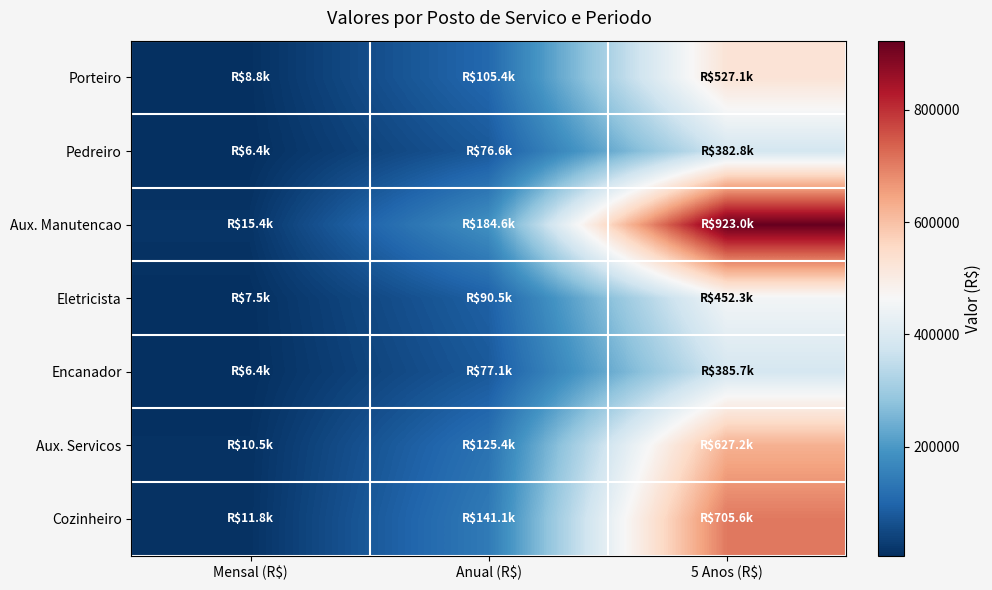

Reading left to right, list all the values displayed in this chart.

Porteiro: Mensal (R$)=8785.6	Anual (R$)=105427.0	5 Anos (R$)=527135.0
Pedreiro: Mensal (R$)=6379.6	Anual (R$)=76554.9	5 Anos (R$)=382774.7
Aux. Manutencao: Mensal (R$)=15383.2	Anual (R$)=184598.5	5 Anos (R$)=922992.3
Eletricista: Mensal (R$)=7538.5	Anual (R$)=90461.6	5 Anos (R$)=452307.9
Encanador: Mensal (R$)=6427.9	Anual (R$)=77134.9	5 Anos (R$)=385674.6
Aux. Servicos: Mensal (R$)=10453.9	Anual (R$)=125447.3	5 Anos (R$)=627236.4
Cozinheiro: Mensal (R$)=11760.6	Anual (R$)=141127.5	5 Anos (R$)=705637.7